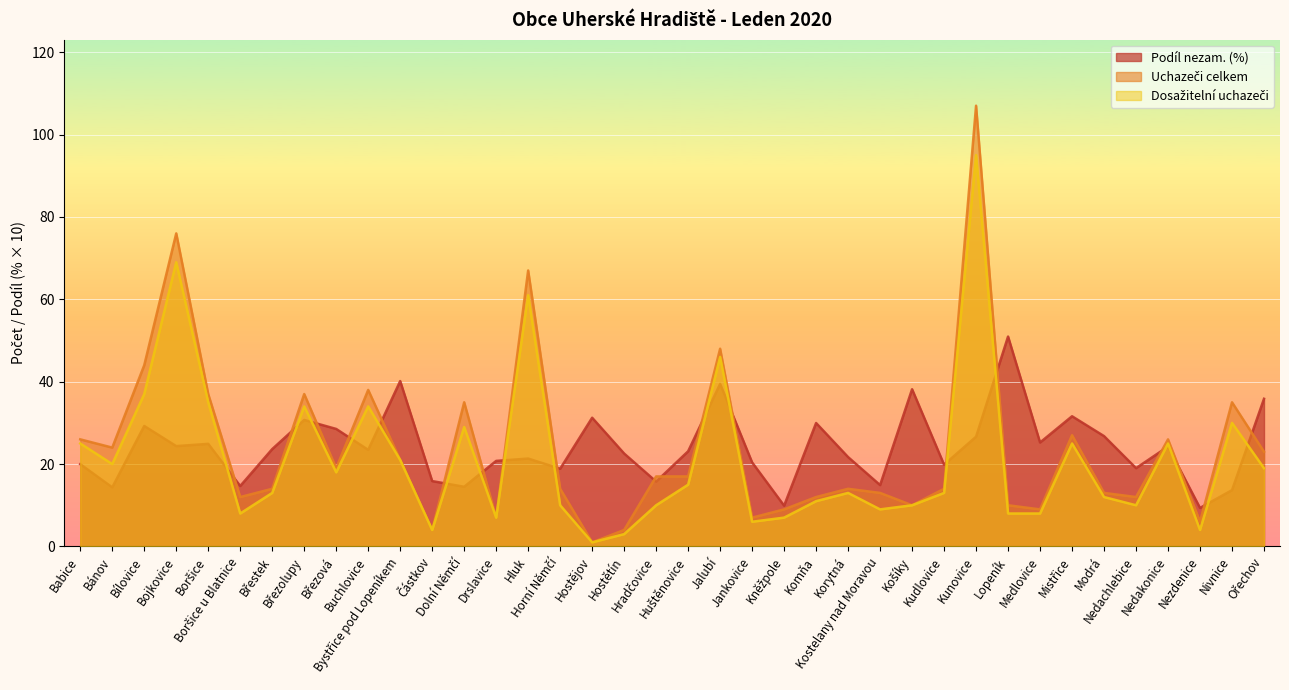

Which series has the largest total across all categories?

Podíl nezam. (%)